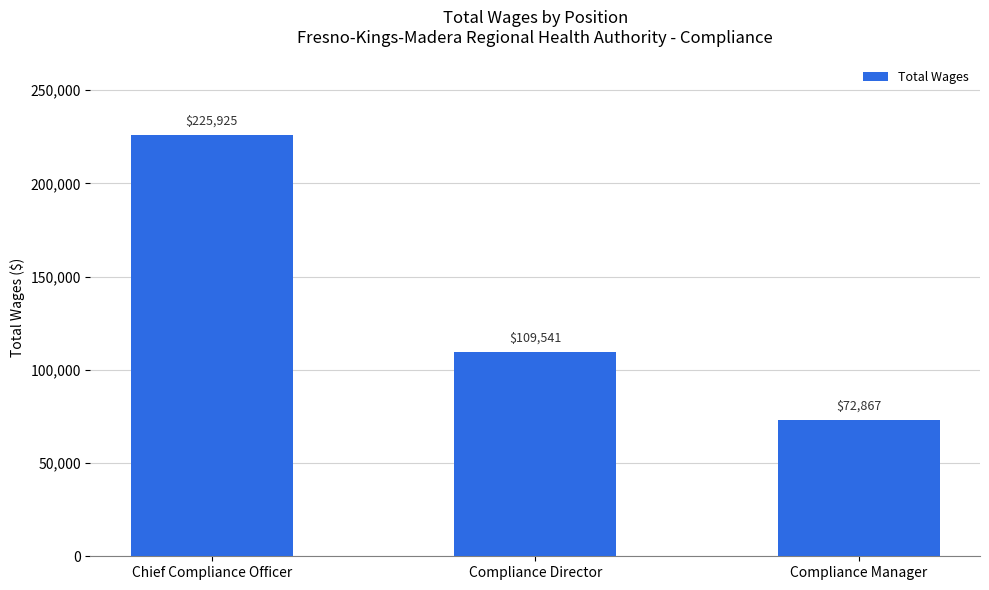

The chart shows a value of 72867 at Compliance Manager. True or false?

True